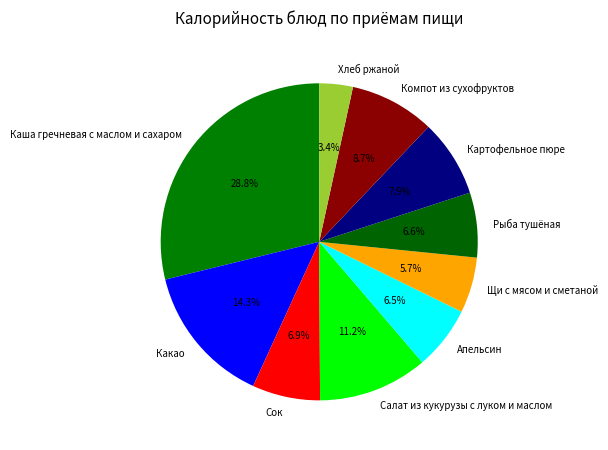

Do Сок and Хлеб ржаной together represent more than half of the pie?

No